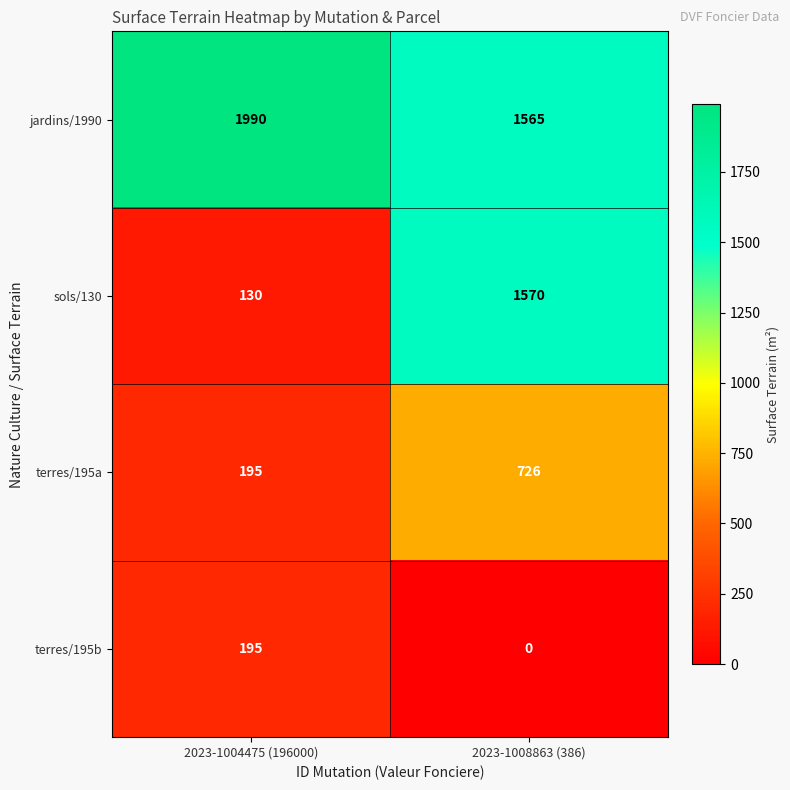

What is the total value across all series at 2023-1004475 (196000)?

2510